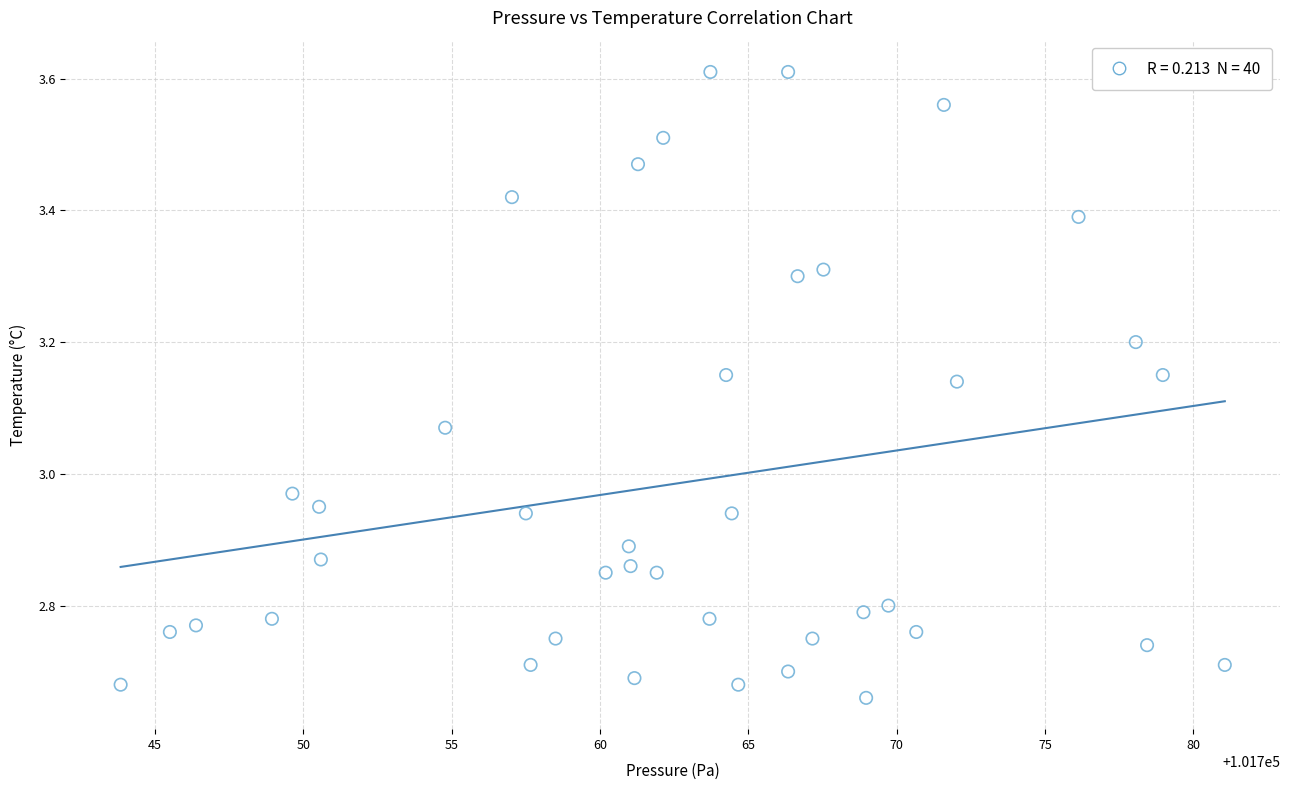

What is the range of X values (max minus min)?

37.2